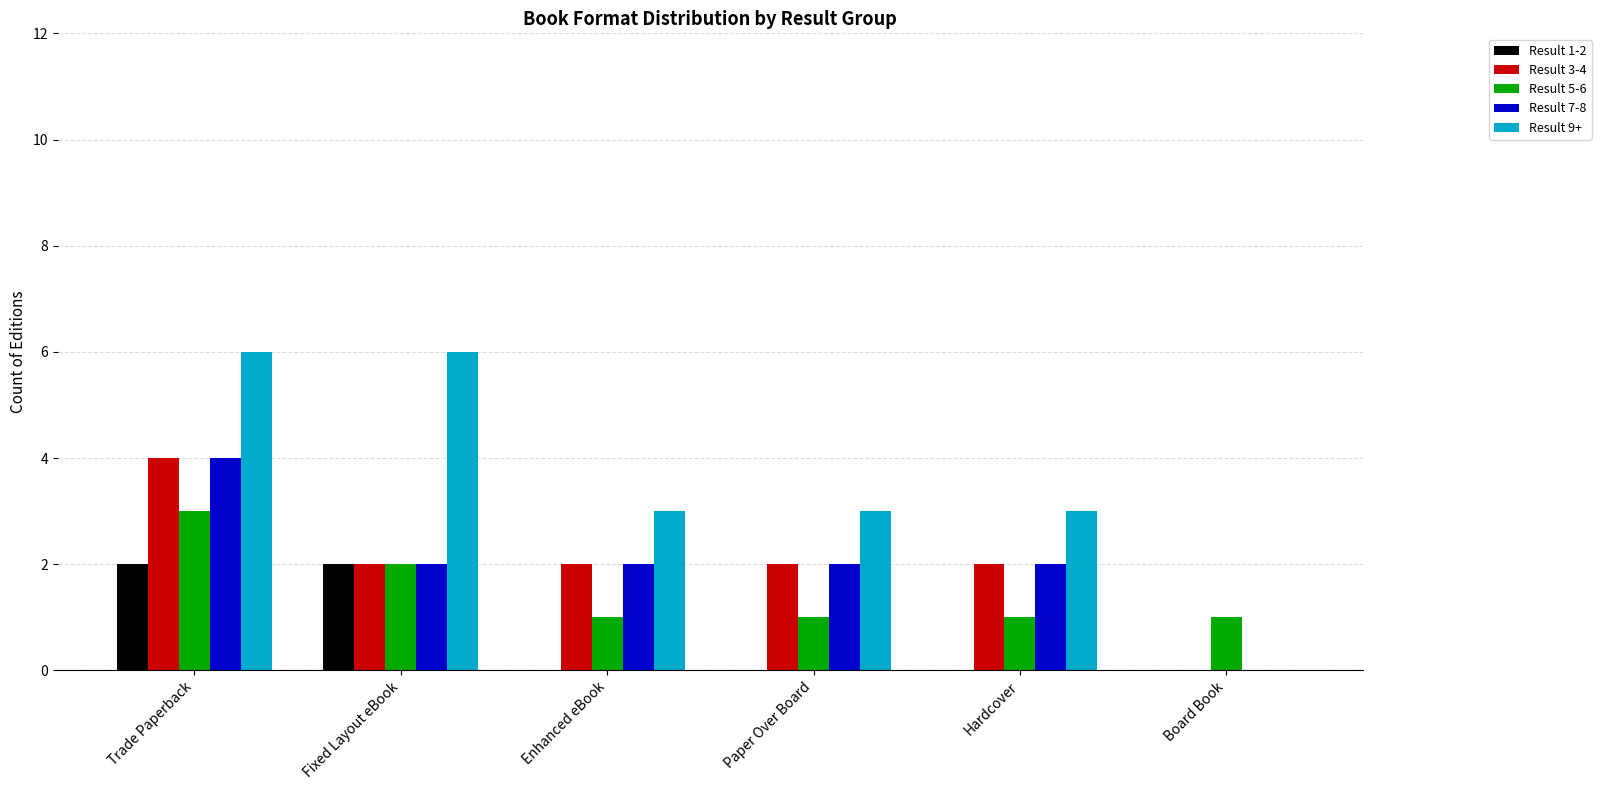

Which series has the largest total across all categories?

Result 9+